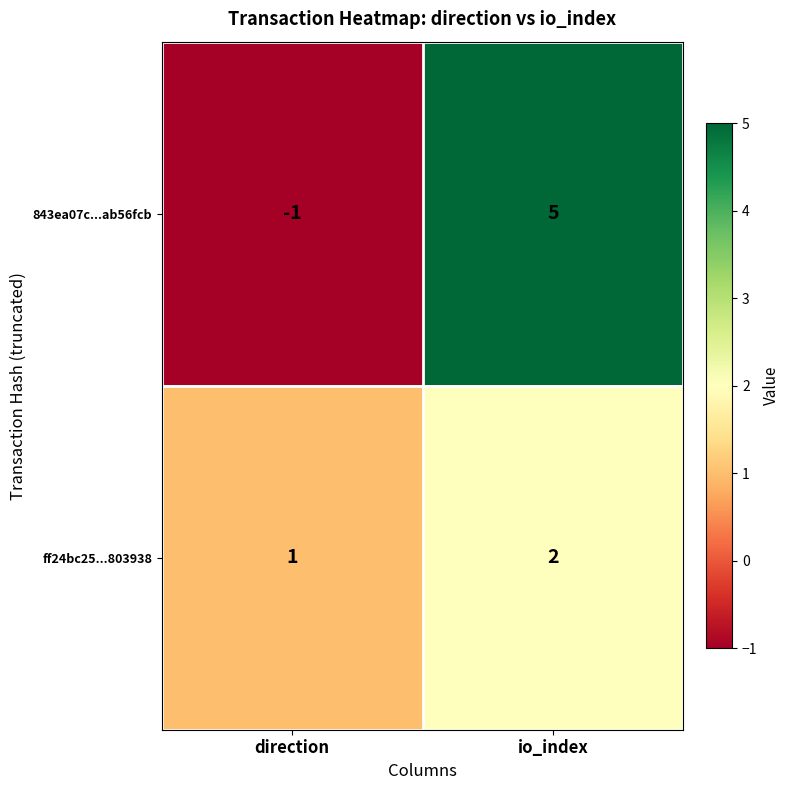

What is the difference between the maximum and minimum values in the 843ea07c...ab56fcb series?

6